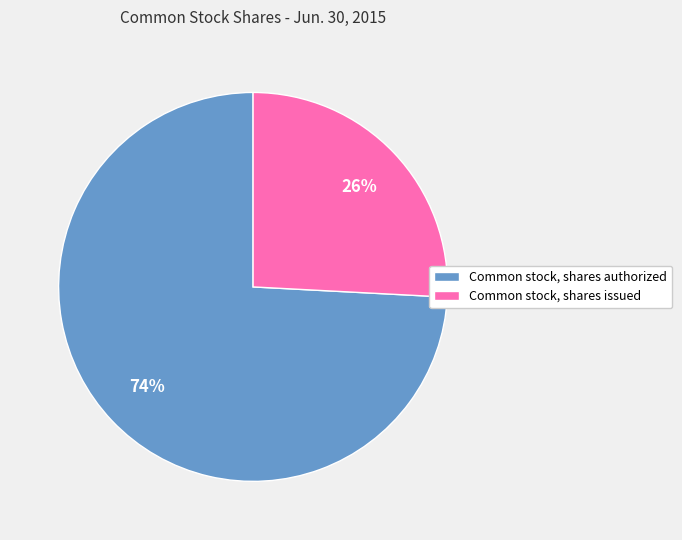

Do Common stock, shares issued and Common stock, shares authorized together represent more than half of the pie?

Yes